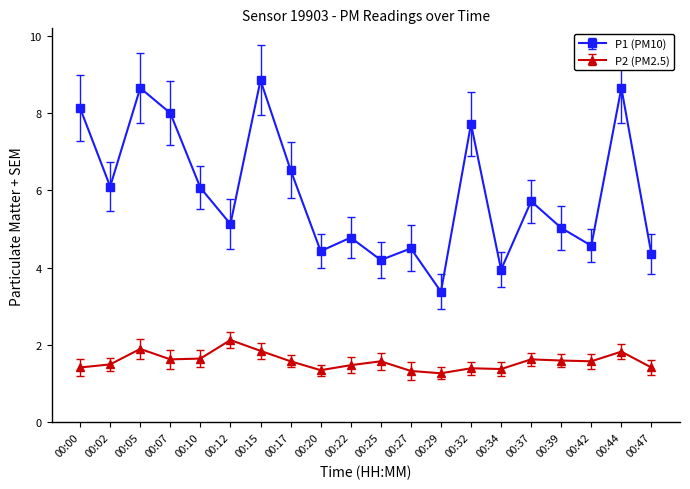

Which series changed the most between 00:17 and 00:32?

P1 (PM10)